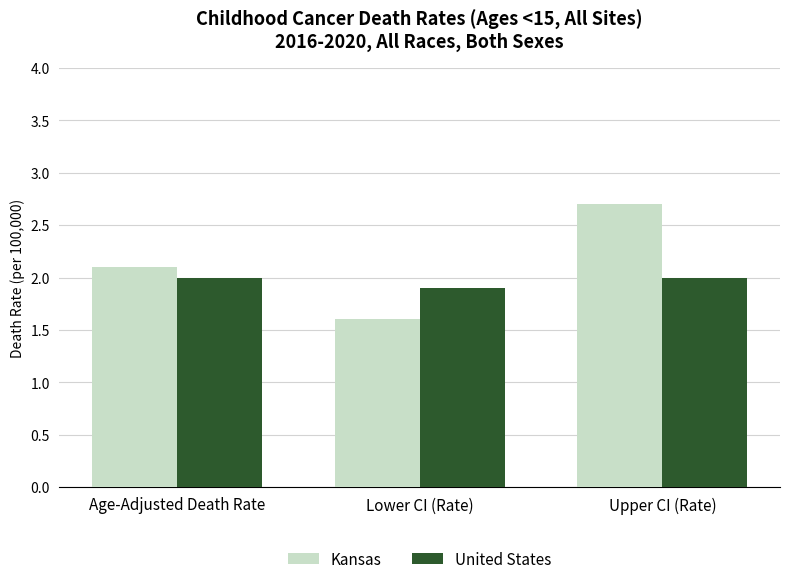

At Age-Adjusted Death Rate, list the series in order from smallest to largest.

United States, Kansas